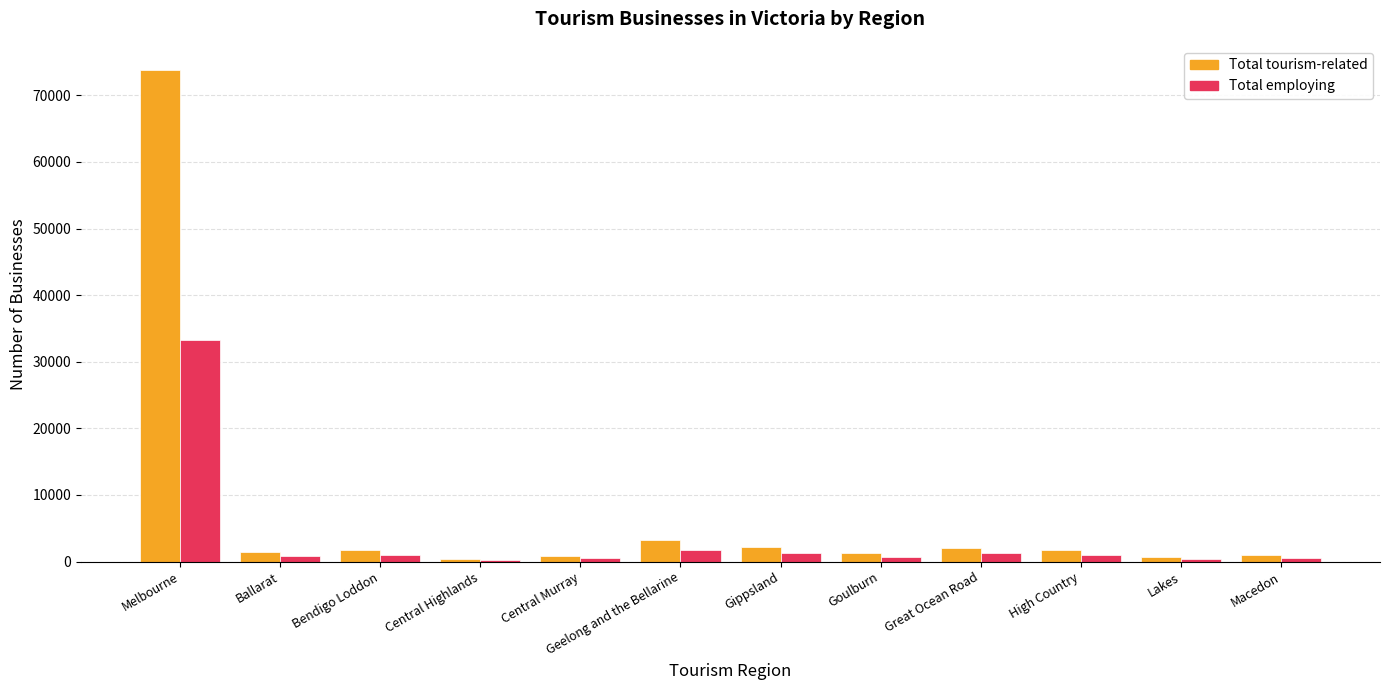

At which category is the sum across all series the highest?

Melbourne